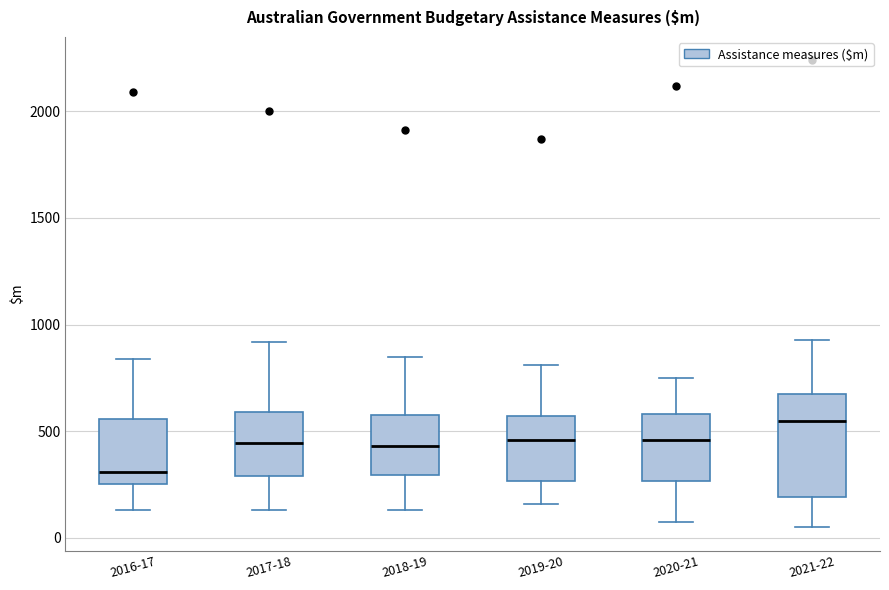

Reading left to right, transcribe this box plot: for each box, give where its median line is, the range the box spans, and where its two whiskers end, as read against the y-axis. The values are not printed on the chart, so give them approximately, as read against the axis.

2016-17: median 300, box 250 to 550, whiskers 150 to 850
2017-18: median 450, box 300 to 600, whiskers 150 to 900
2018-19: median 450, box 300 to 550, whiskers 150 to 850
2019-20: median 450, box 250 to 550, whiskers 150 to 800
2020-21: median 450, box 250 to 600, whiskers 100 to 750
2021-22: median 550, box 200 to 700, whiskers 50 to 950